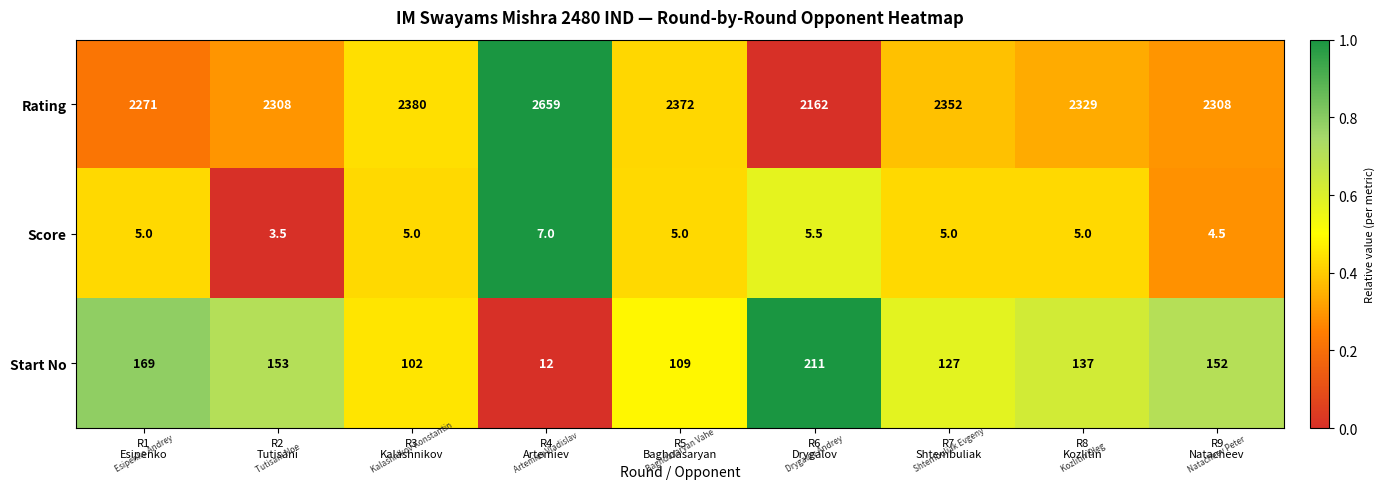

Reading left to right, transcribe all the data shown in this chart.

Rating: 2271.0	2308.0	2380.0	2659.0	2372.0	2162.0	2352.0	2329.0	2308.0
Score: 5.0	3.5	5.0	7.0	5.0	5.5	5.0	5.0	4.5
Start No: 169.0	153.0	102.0	12.0	109.0	211.0	127.0	137.0	152.0